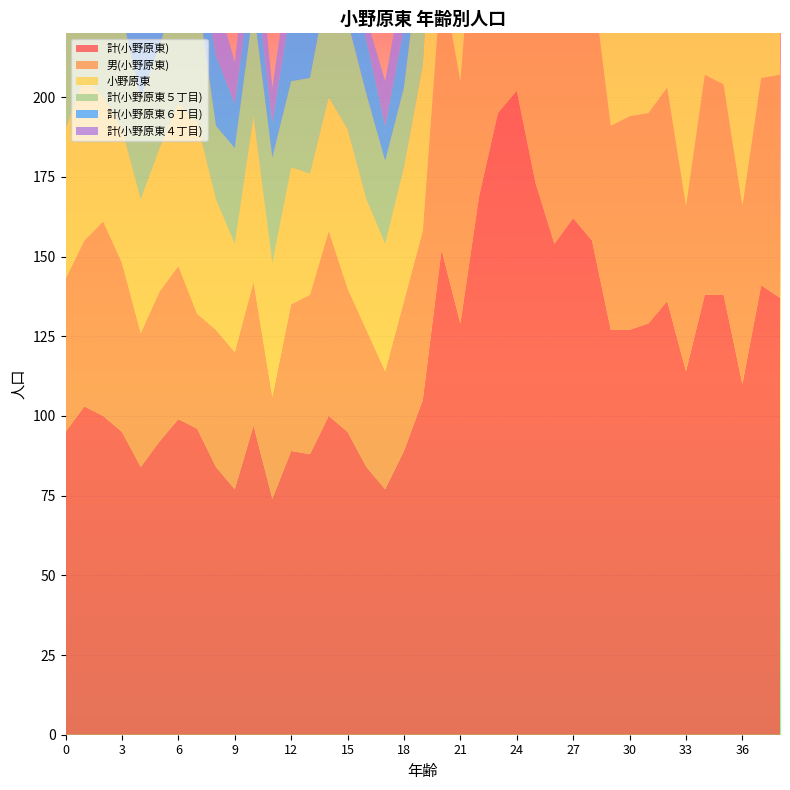

Reading left to right, list all the values displayed in this chart.

計(小野原東): 95	103	100	95	84	92	99	96	84	77	97	74	89	88	100	95	84	77	89	105	152	129	169	195	202	173	154	162	155	127	127	129	136	114	138	138	110	141	137
男(小野原東): 48	52	61	53	42	47	48	36	43	43	45	32	46	50	58	45	43	37	47	53	86	76	110	123	120	88	82	89	83	64	67	66	67	52	69	66	56	65	70
小野原東: 47	51	39	42	42	45	51	60	41	34	52	42	43	38	42	50	41	40	42	52	66	53	59	72	82	85	72	73	72	63	60	63	69	62	69	72	54	76	67
計(小野原東５丁目): 38	36	34	36	32	32	38	41	23	30	34	33	27	30	37	34	33	26	25	42	27	34	37	45	58	44	36	50	45	42	44	52	52	34	37	56	36	51	49
計(小野原東６丁目): 21	21	30	20	21	18	20	15	22	14	15	11	24	19	27	22	17	11	19	16	24	22	34	42	33	24	23	25	30	23	26	26	25	27	32	20	20	25	28
計(小野原東４丁目): 7	15	7	16	14	17	20	21	19	13	20	11	15	10	16	14	7	14	16	14	33	19	30	31	29	27	24	19	12	16	11	11	15	14	25	14	16	24	25